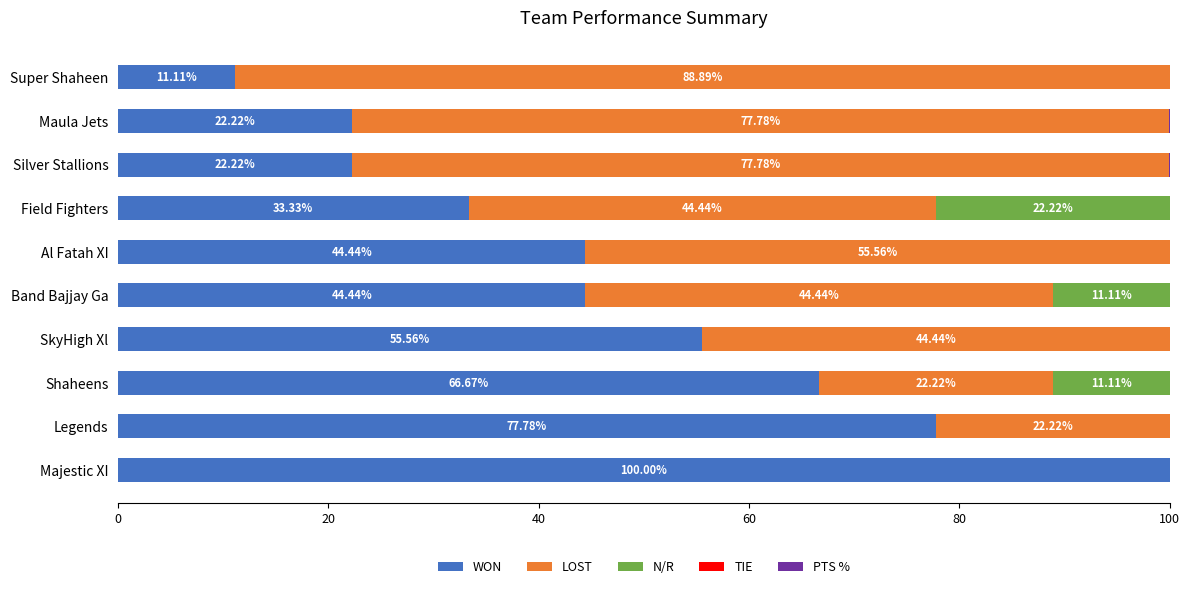

What is the sum of the WON values at Majestic XI and Legends?

177.8